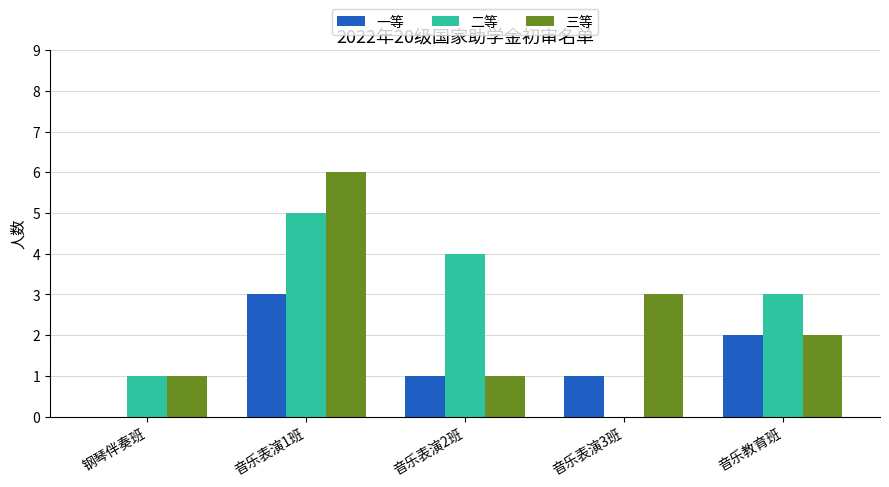

Between 音乐表演2班 and 音乐表演3班, which series saw the biggest shift?

二等